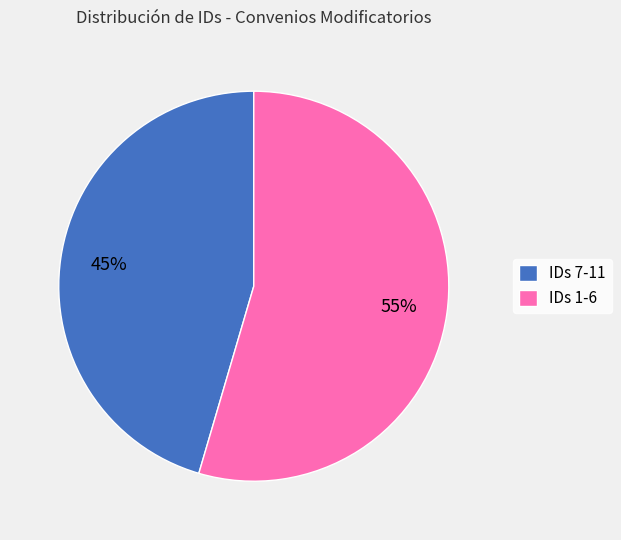

What is the ratio of the value at IDs 7-11 to the value at IDs 1-6?

0.8